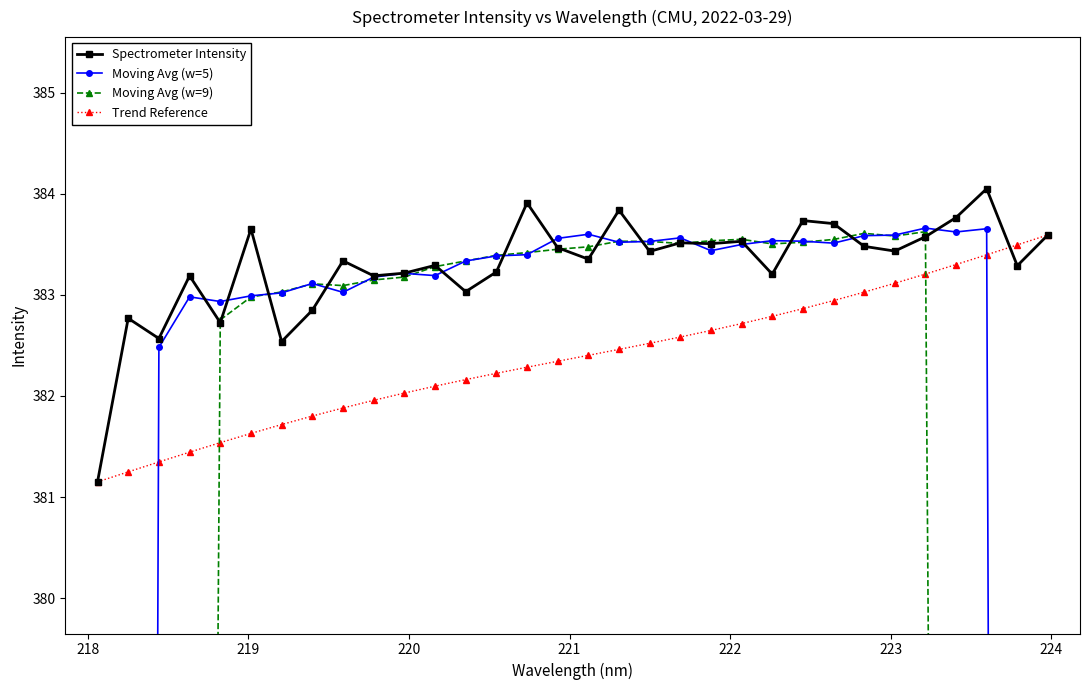

True or false: Spectrometer Intensity has more than 0 points higher than both neighbors.

True